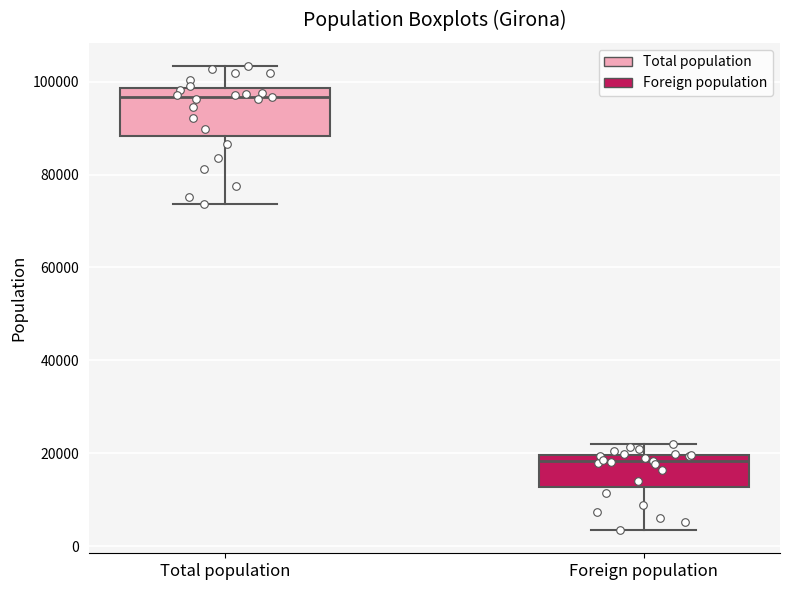

Which box is the tallest, from its lower edge to its upper edge?

Total population